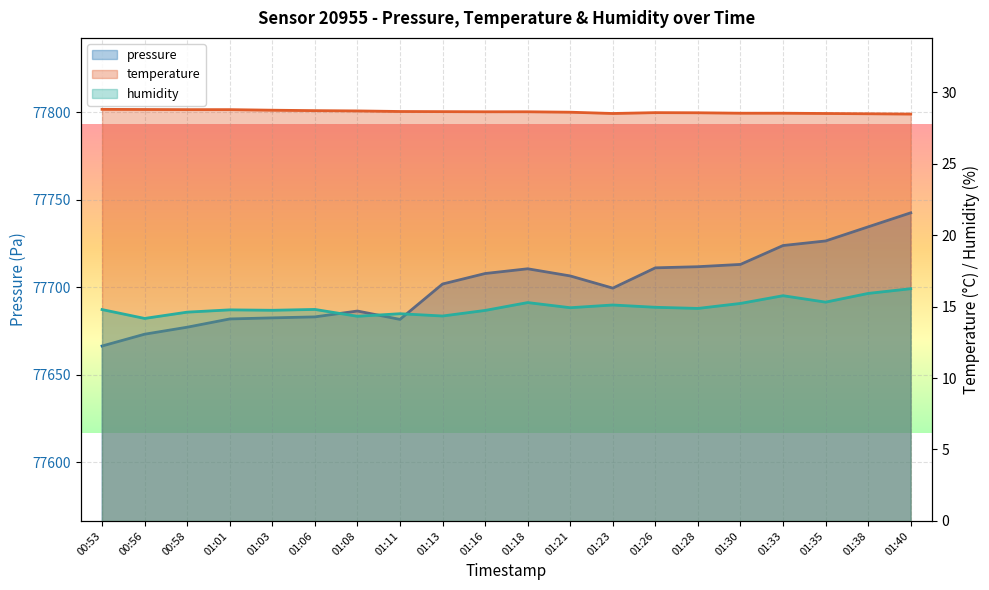

True or false: pressure has more than 1 points higher than both neighbors.

True